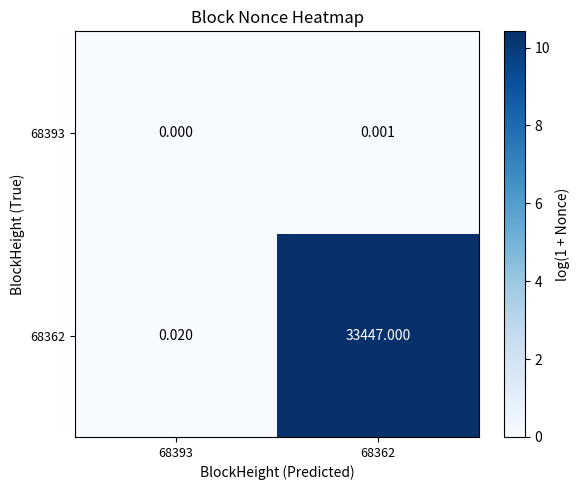

List the series in order of their peak value, highest first.

68362, 68393